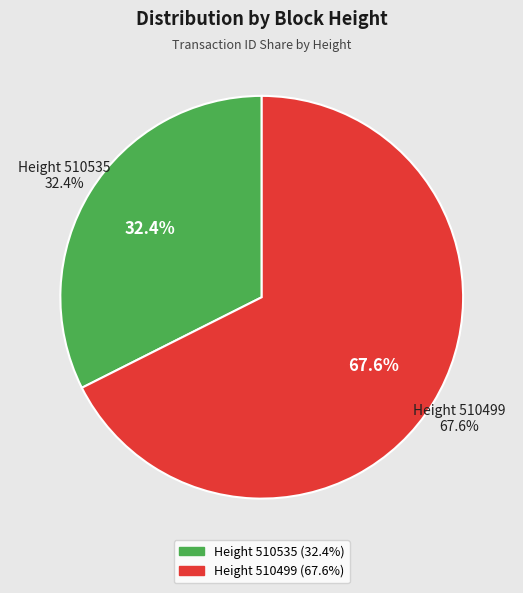

Does any single category account for the majority?

Yes